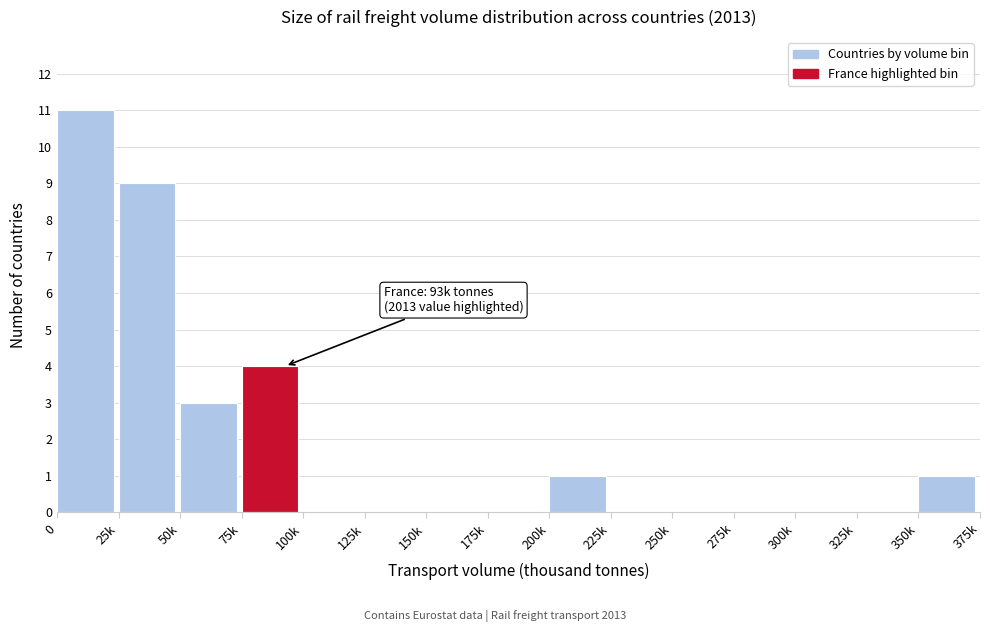

Reading left to right, list all the values displayed in this chart.

0=11	25k=9	50k=3	75k=4	100k=0	125k=0	150k=0	175k=0	200k=1	225k=0	250k=0	275k=0	300k=0	325k=0	350k=1